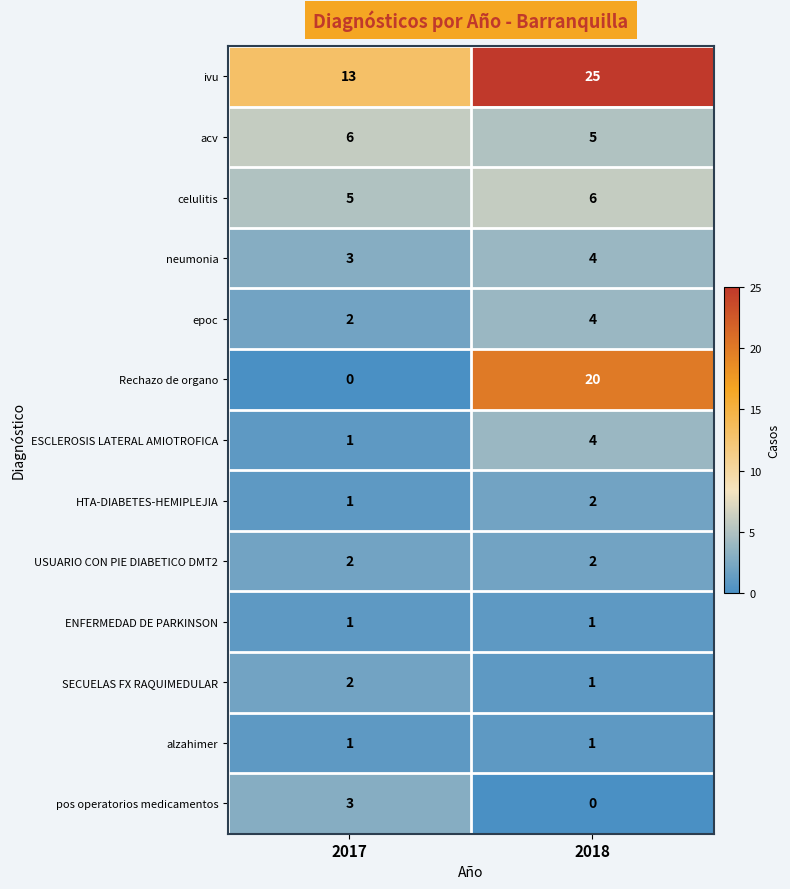

What is the spread (max minus min) of values at 2017?

13